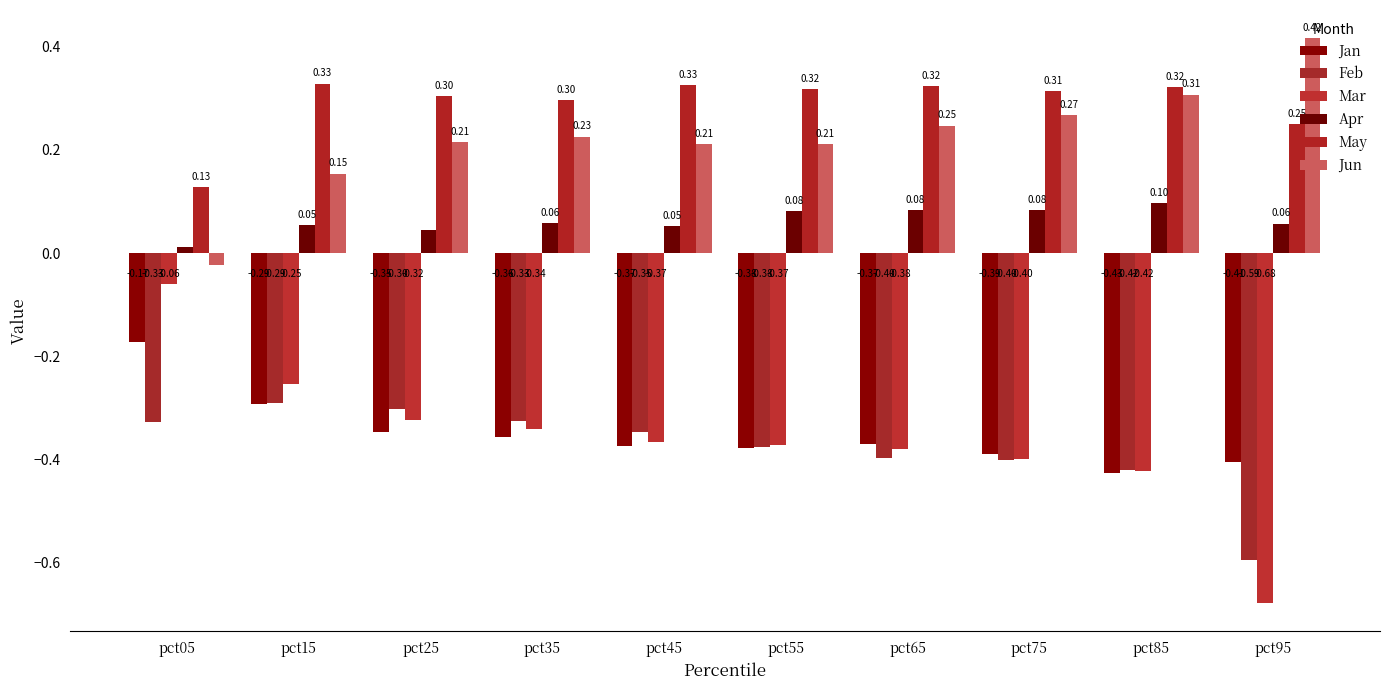

What is the value of the Feb bar at the 8th from the left?

-0.4